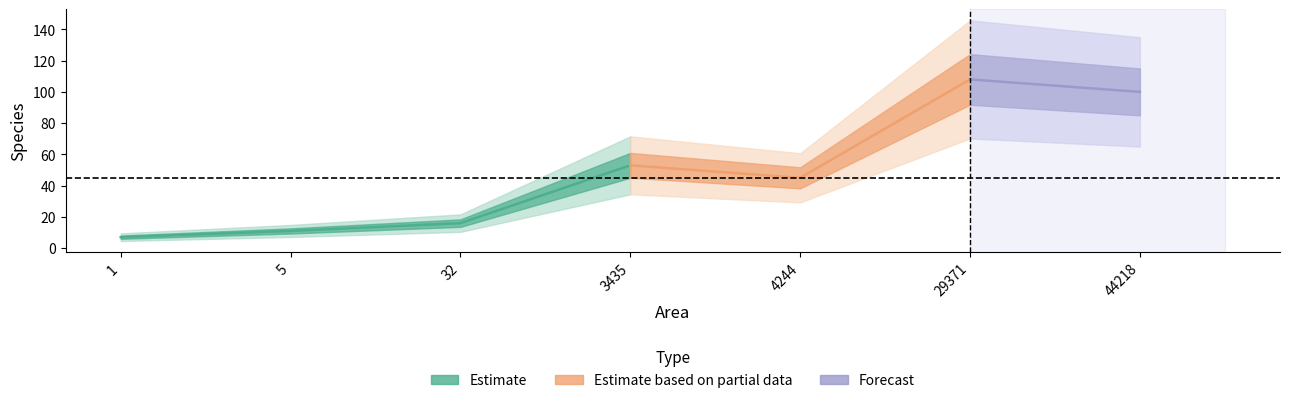

Rank the categories by value from lowest to highest.

1, 5, 32, 4244, 3435, 44218, 29371